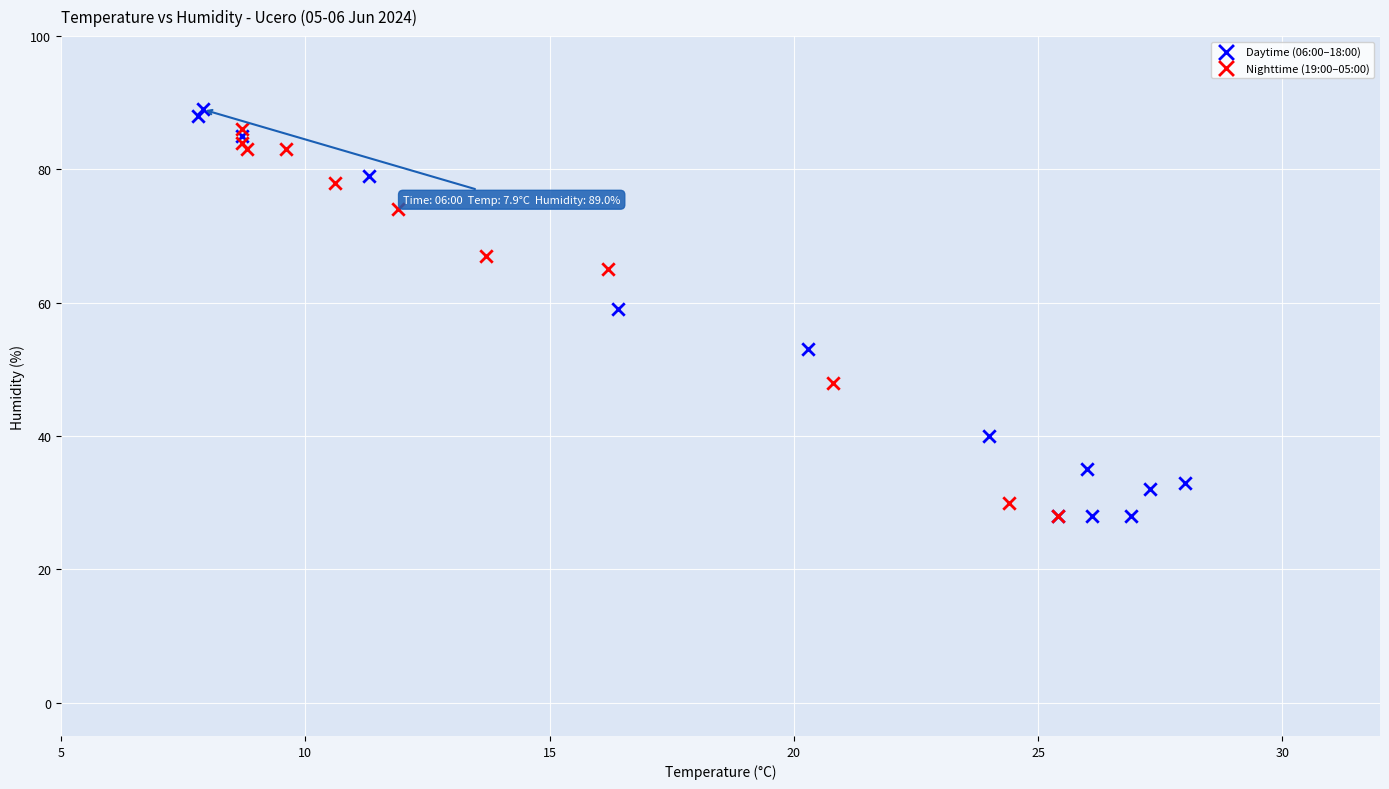

What are all the series names shown in the legend?

Daytime (06:00–18:00), Nighttime (19:00–05:00)